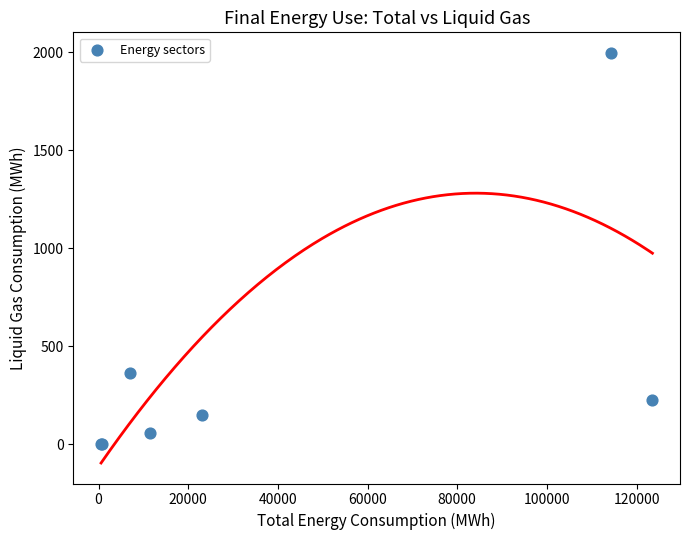

What Y value in the scatter plot is closest to 997?

361.0